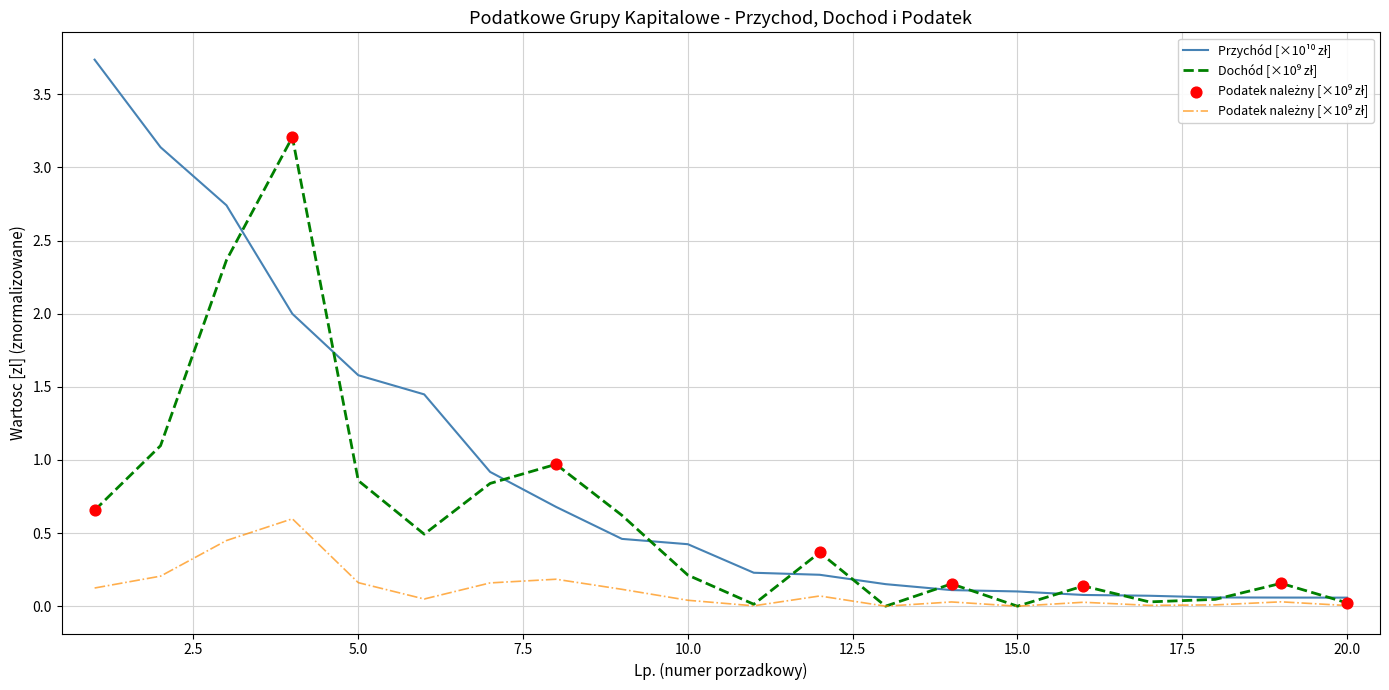

What is the greatest value displayed?

3.7